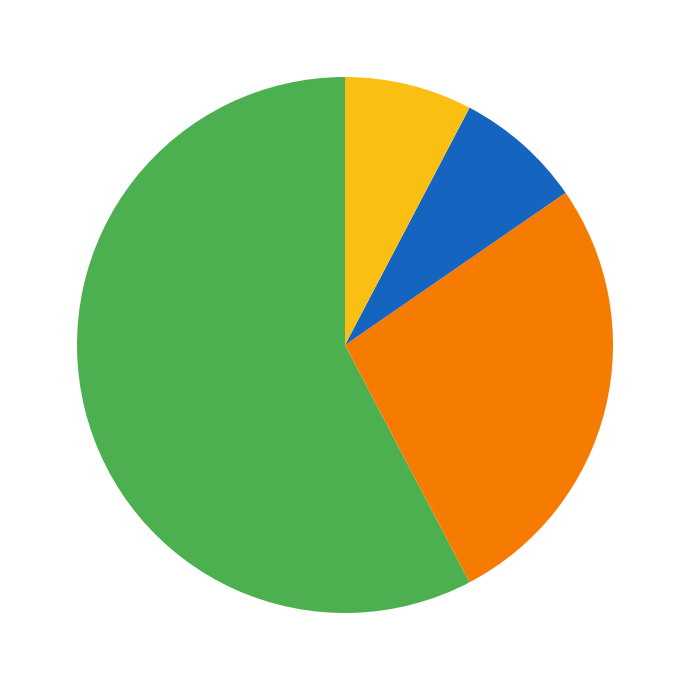

Does any single category account for the majority?

Yes